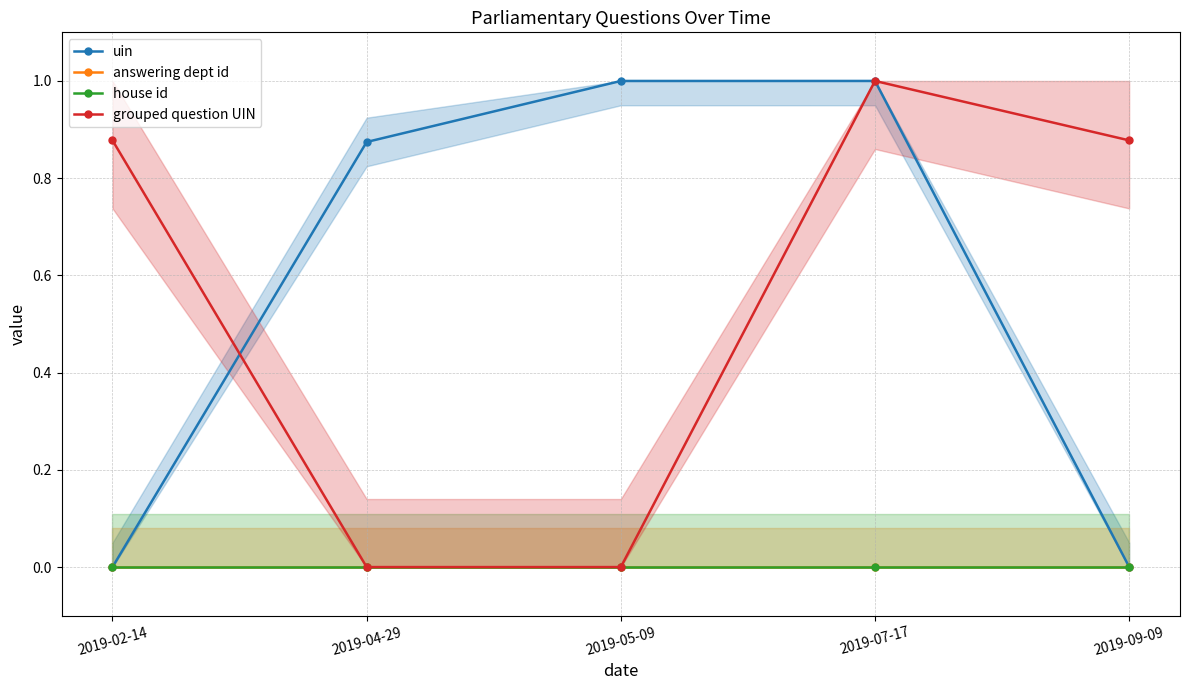

How many values in the uin series exceed 0?

4